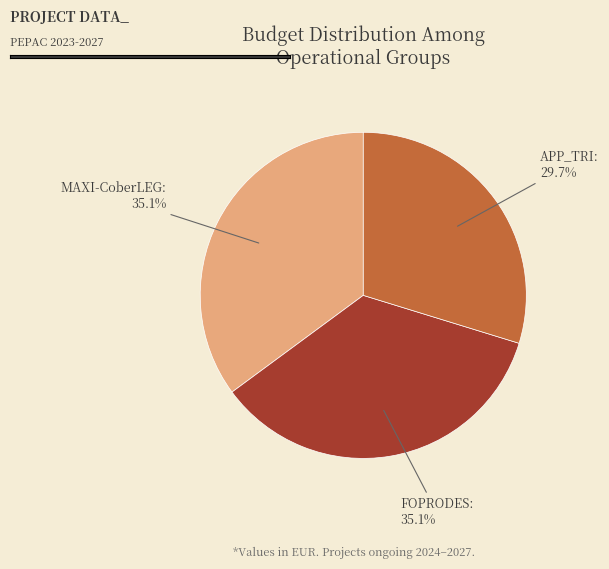

Count the number of slices in the pie.

3